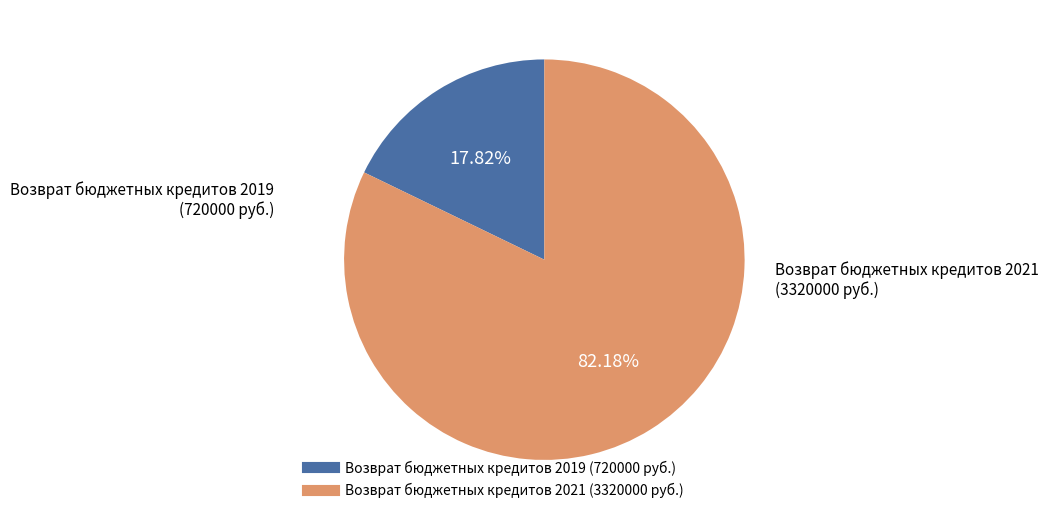

How many segments does this pie chart have?

2